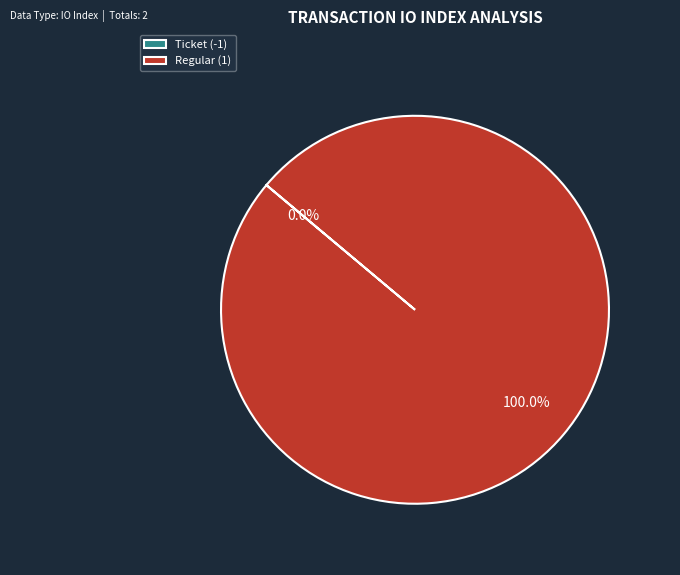

Is there any slice that represents more than half of the pie?

Yes